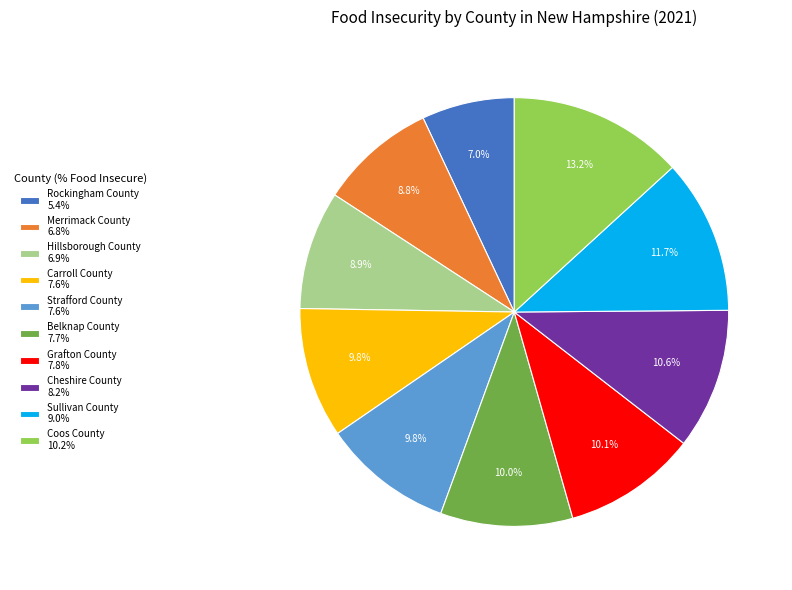

To the nearest percent, what is the difference between the largest and smallest slice percentages?

6%